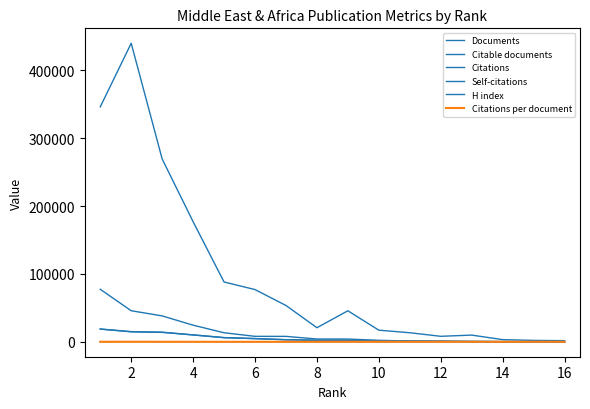

Is this an area chart (filled region under the line)?

No